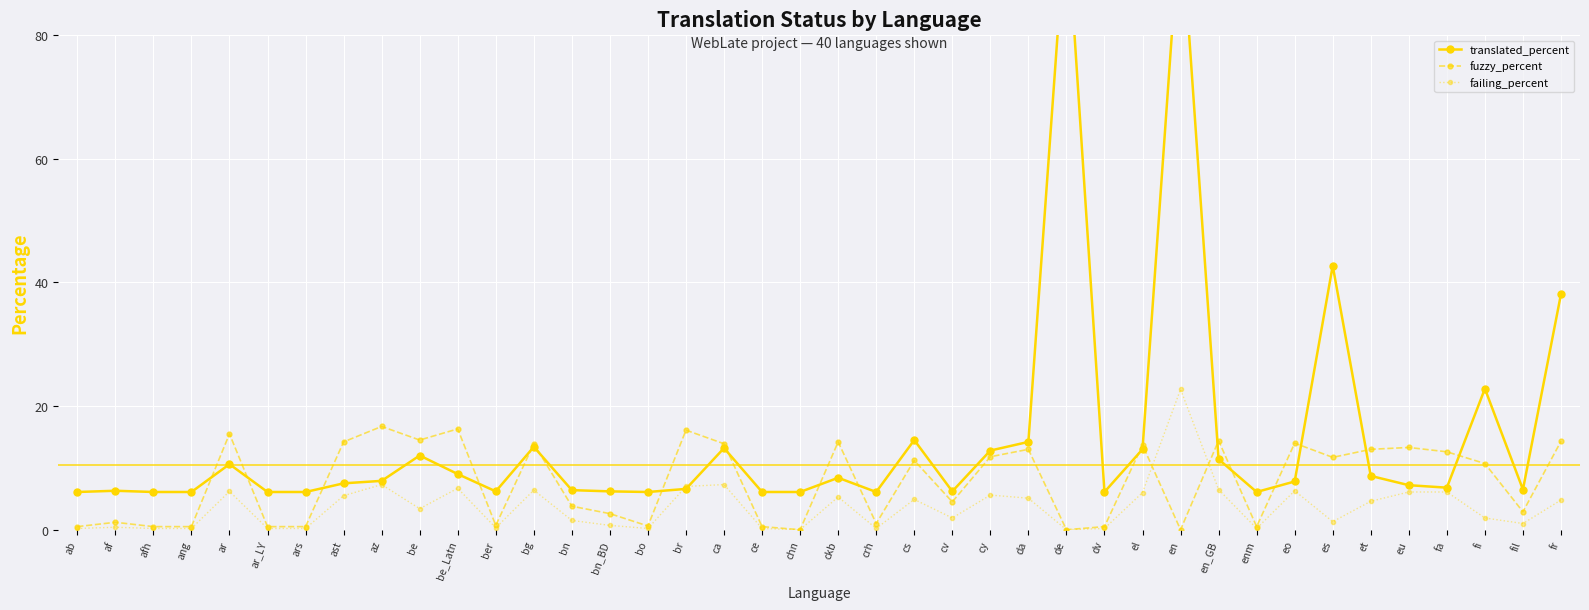

Where is the first local maximum for fuzzy_percent?

af